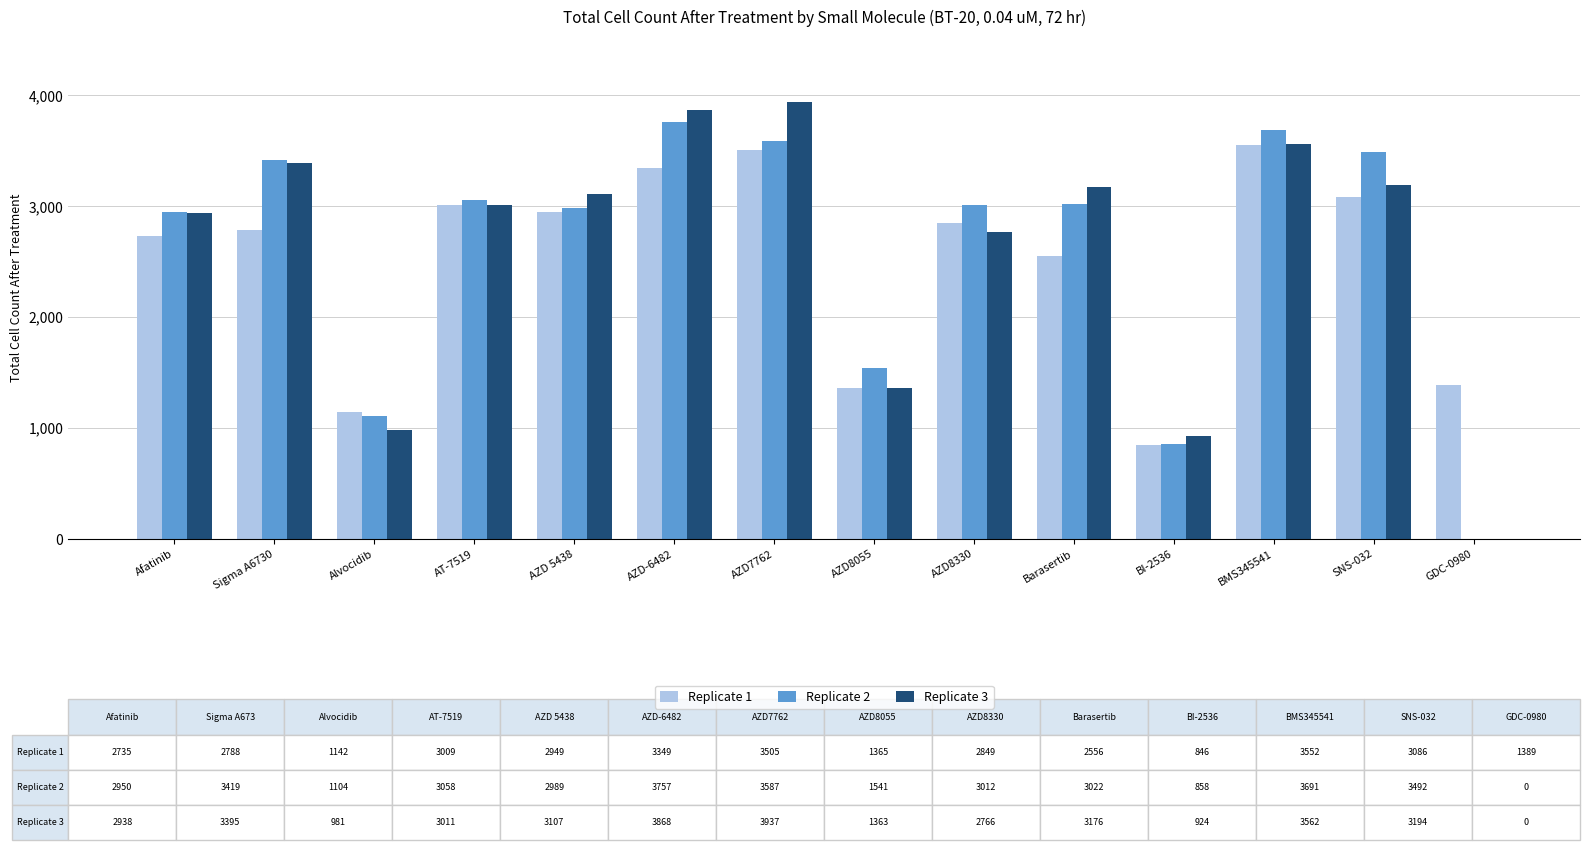

The value of Replicate 2 at AZD7762 is 1507. True or false?

False